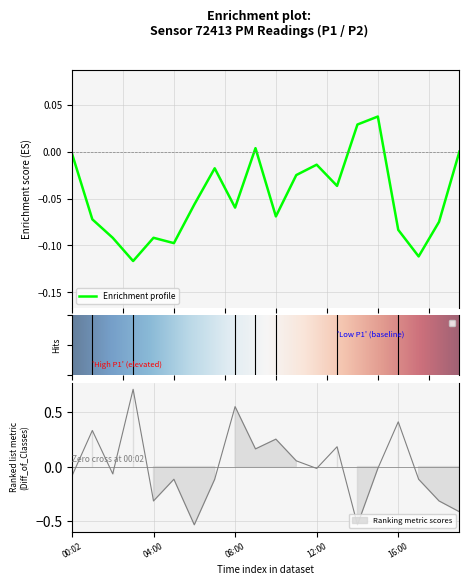

What is the maximum value shown in the chart?

0.7